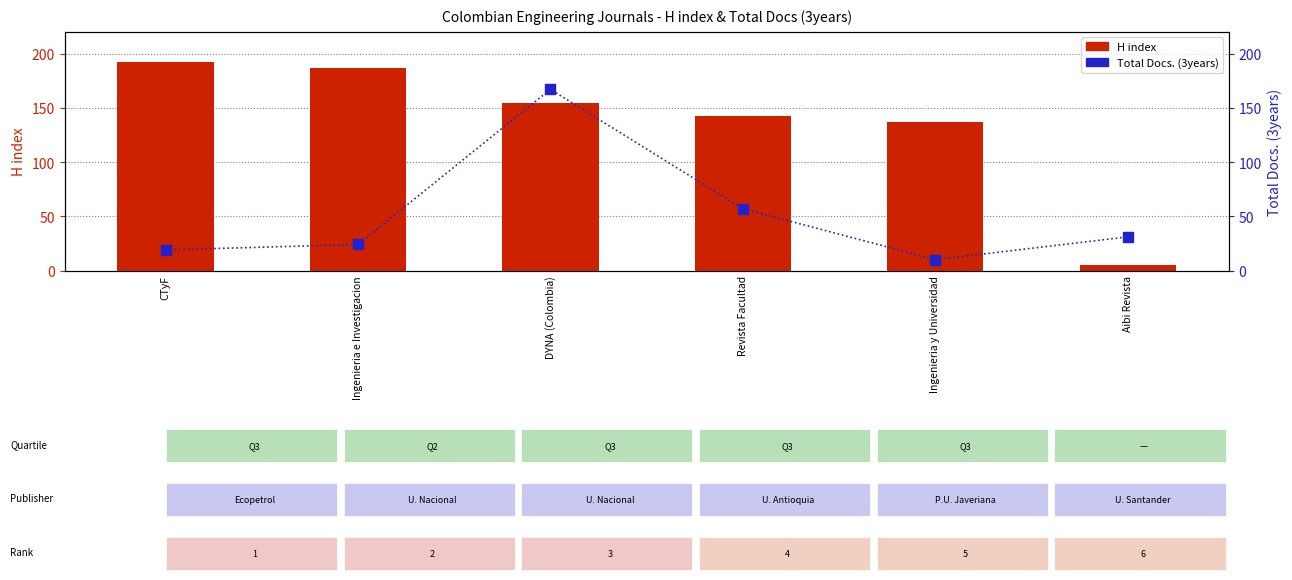

Is the value of H index at Revista Facultad greater than the value of Total Docs. (3years) at Ingenieria y Universidad?

Yes